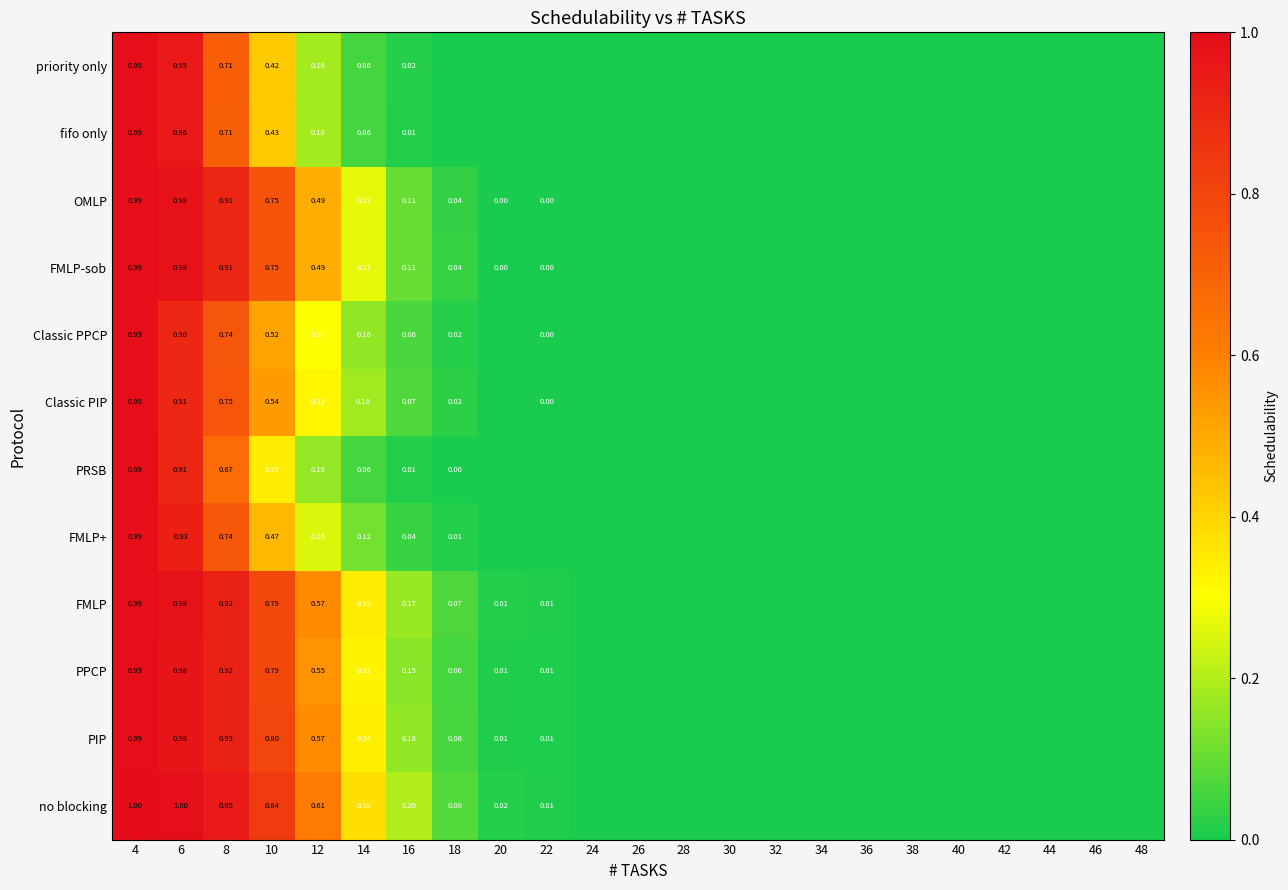

Rank the categories by value from highest to lowest.

4, 6, 8, 10, 12, 14, 16, 18, 20, 22, 24, 26, 28, 30, 32, 34, 36, 38, 40, 42, 44, 46, 48